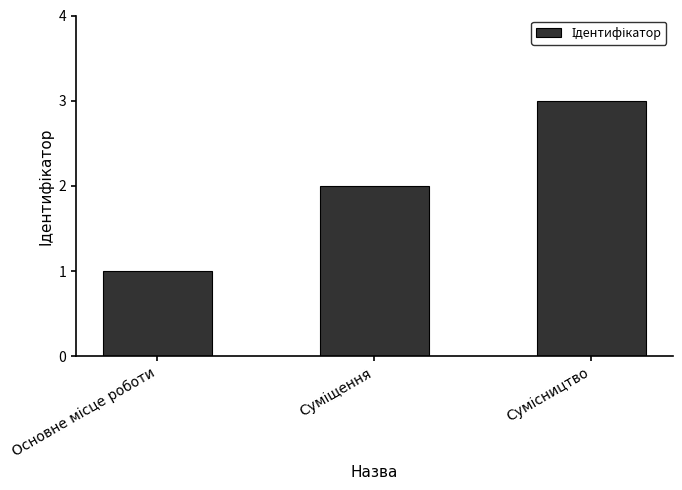

What is the sum of all values?

6